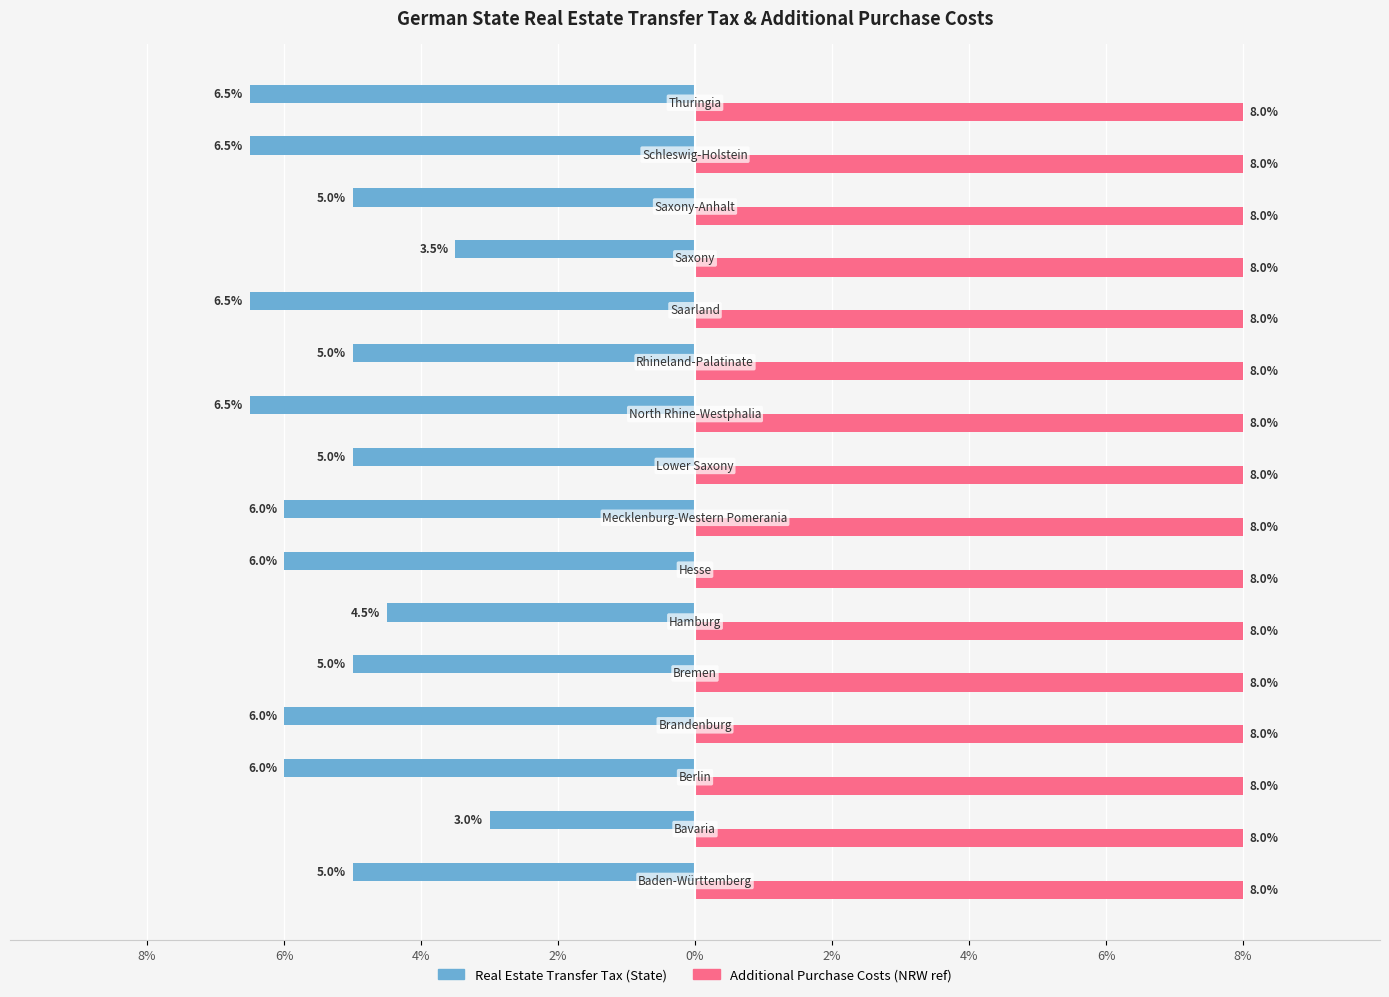

At how many categories does at least one series exceed 0?

16